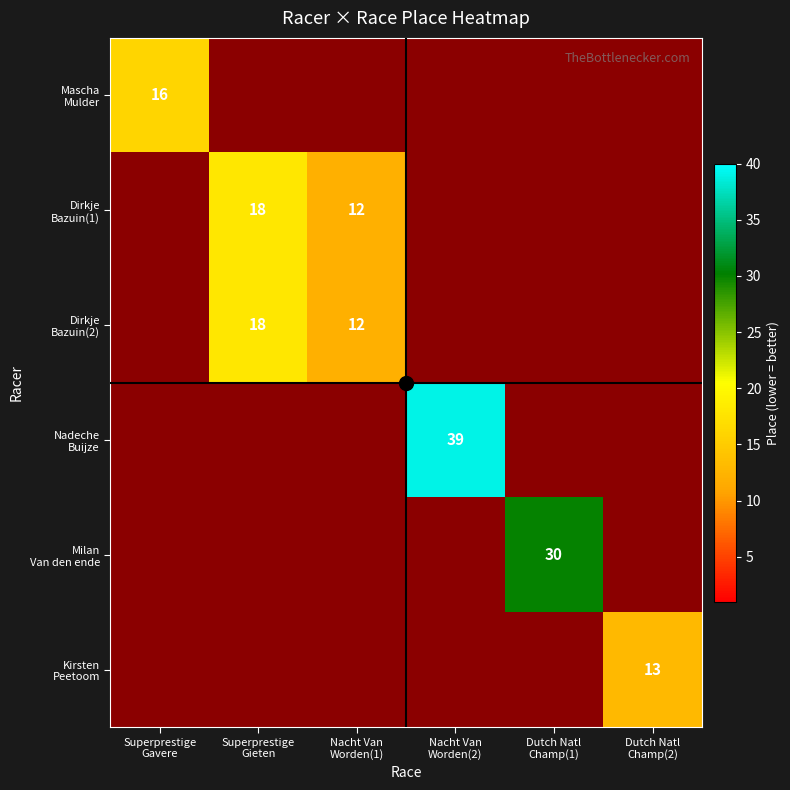

At how many categories does at least one series exceed 34?

1